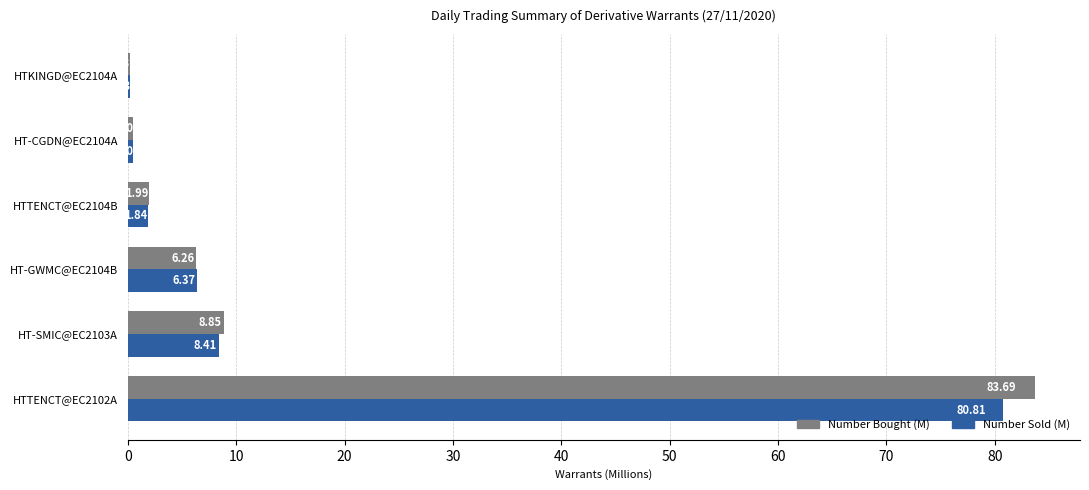

What is the sum of the Number Bought (M) values at HT-SMIC@EC2103A and HTTENCT@EC2102A?

92.5